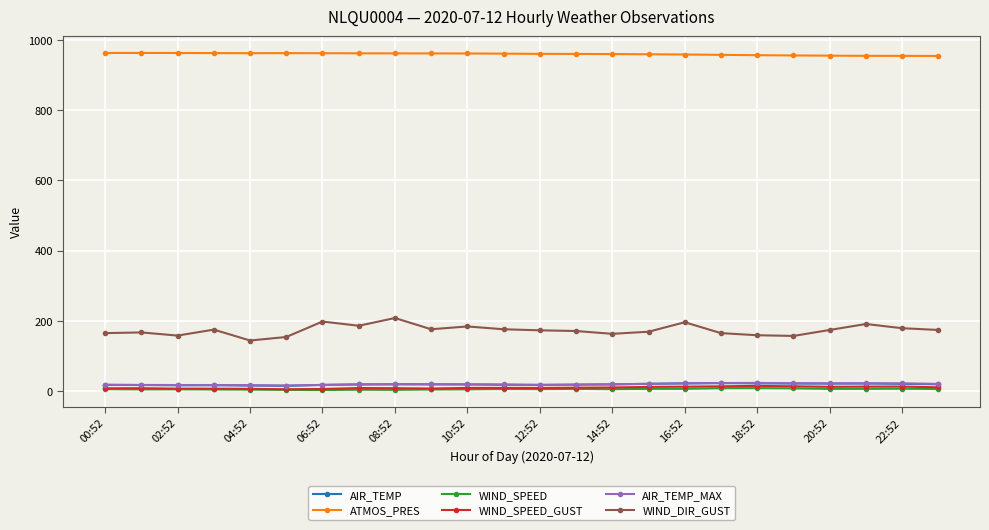

Which series has the largest total across all categories?

ATMOS_PRES